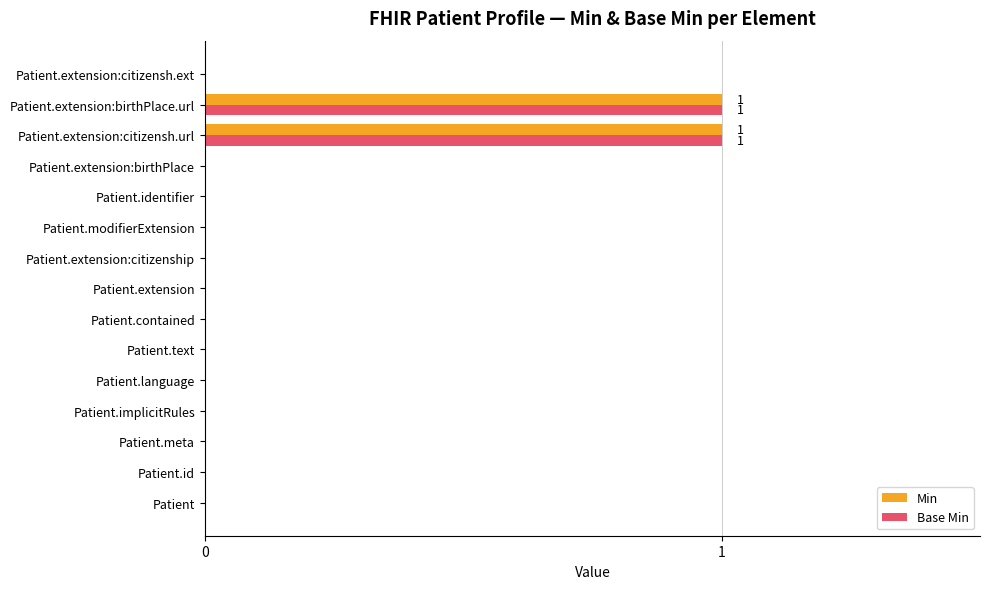

Is it true that Min equals 2 at Patient.extension:birthPlace.url?

False